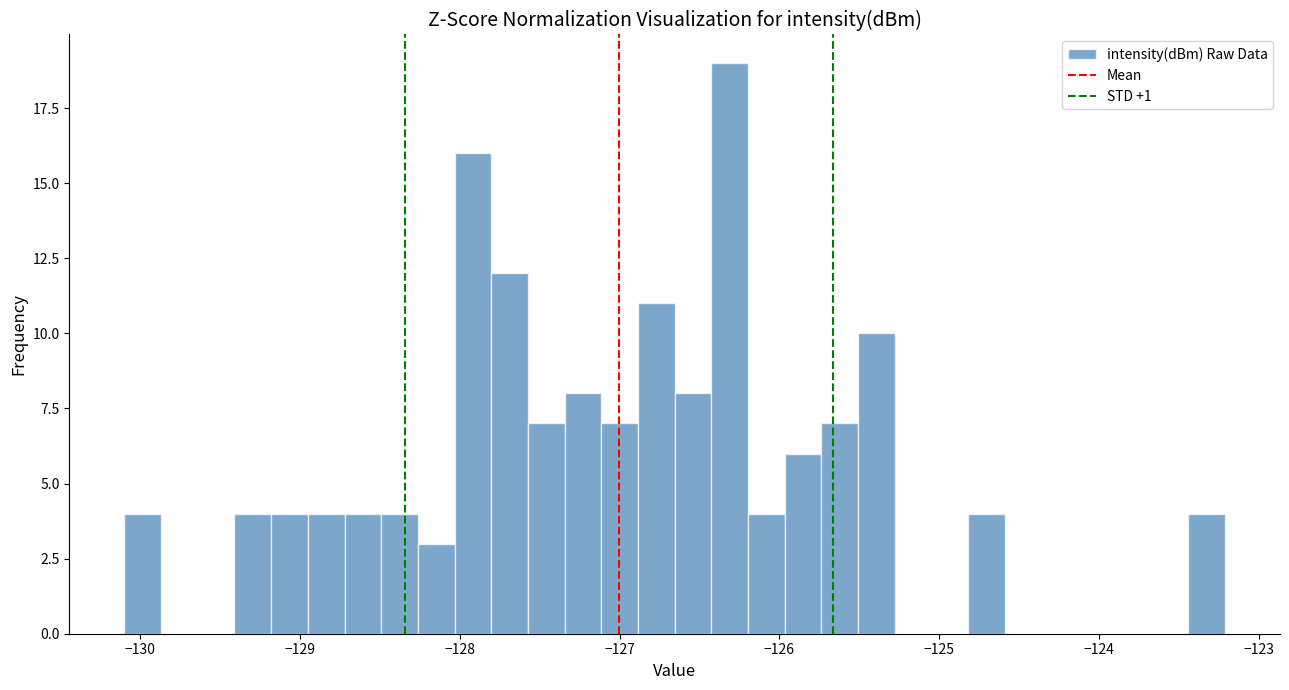

Read against the x-axis, roughly where is the centre of the tallest bar?

-126.3